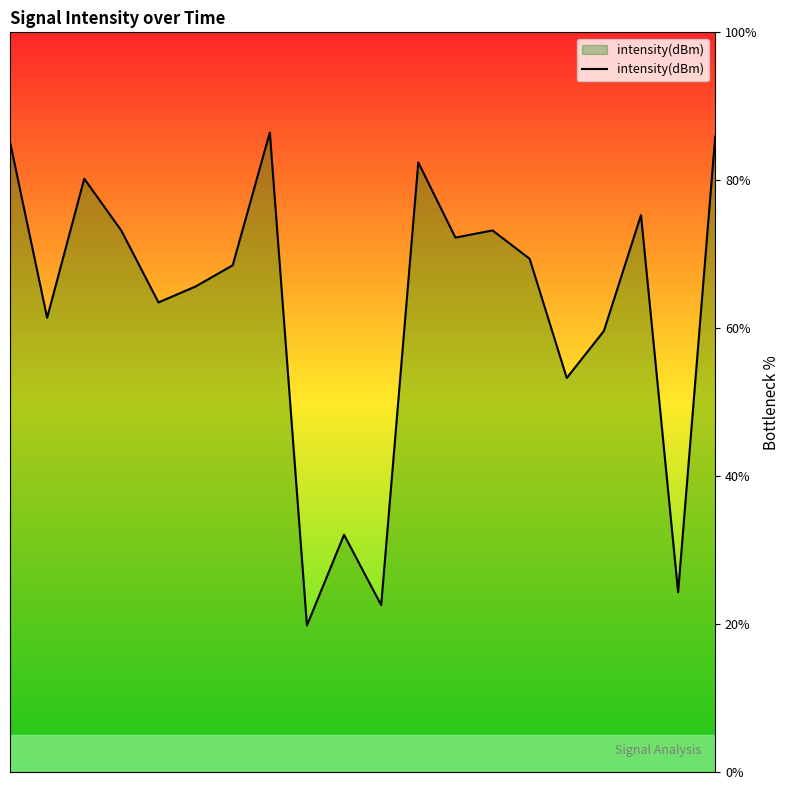

True or false: there are more than 0 points higher than both neighbors.

True